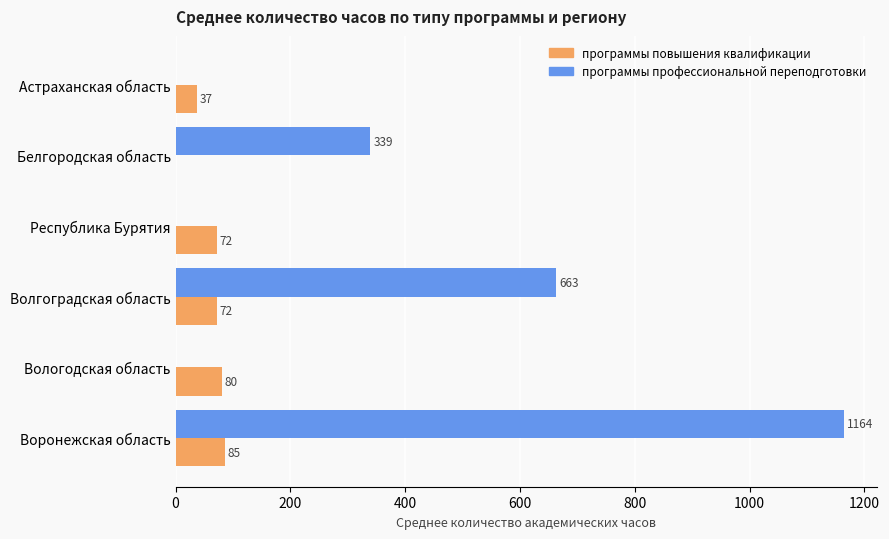

True or false: программы профессиональной переподготовки has a value of 663.4 at Волгоградская область.

True